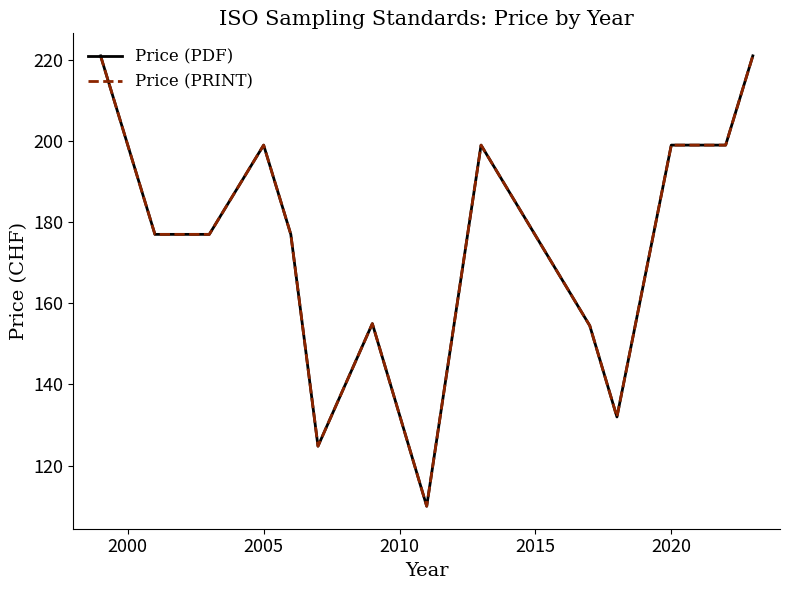

What is the highest value of the Price (PDF) series?

221.0